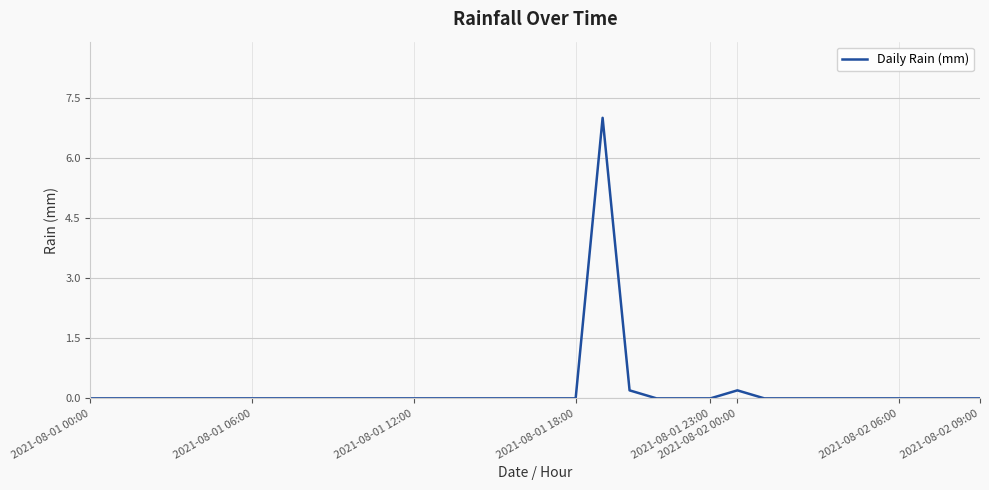

What is the difference between the maximum and minimum values?

7.0